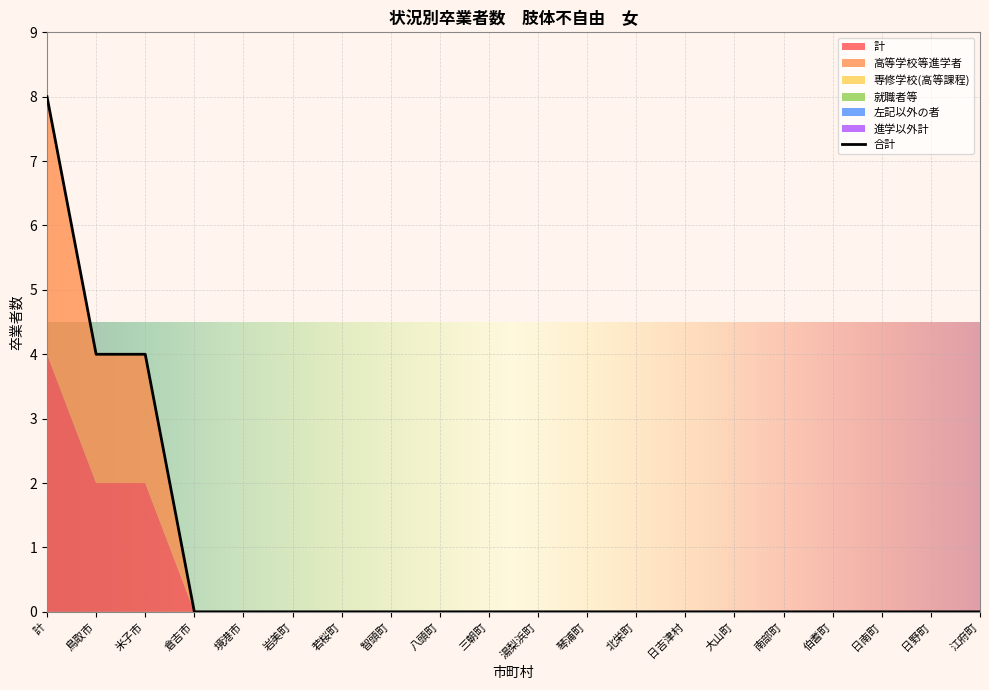

The value of 専修学校(高等課程) at 日吉津村 is 0. True or false?

True